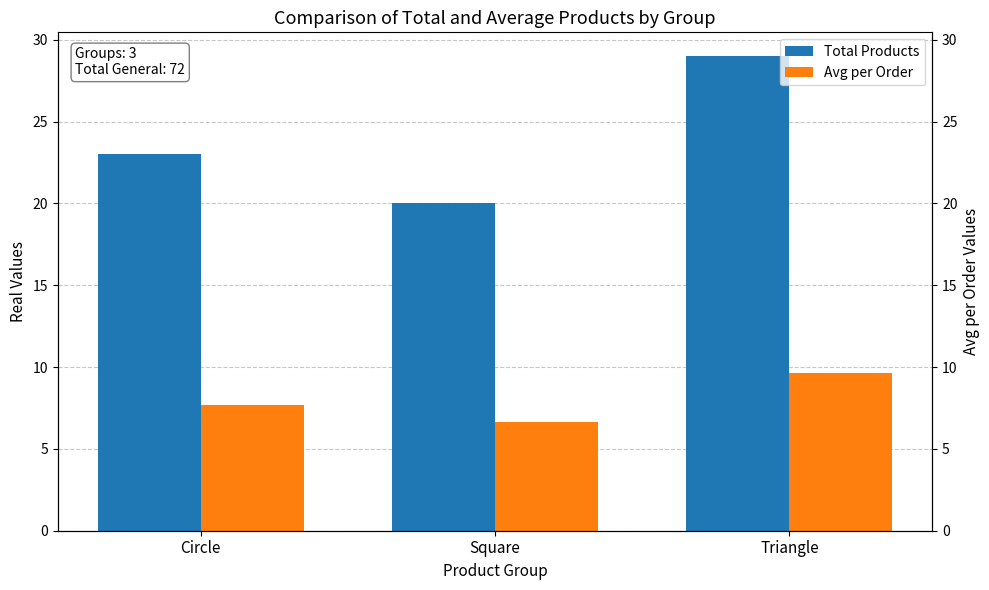

Is it true that Total Products equals 8.7 at Square?

False